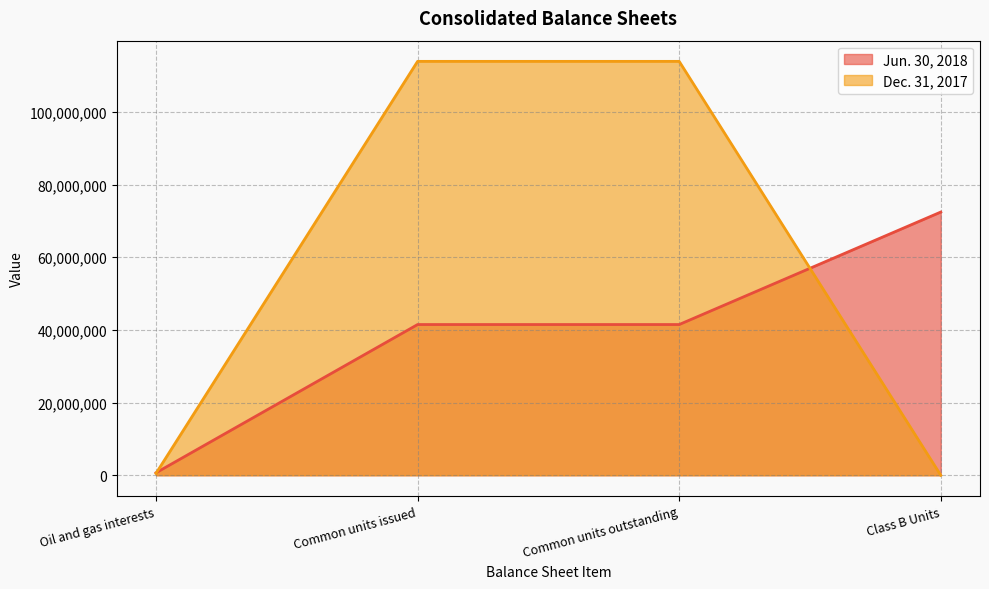

Does the chart display data point markers on the line(s)?

No